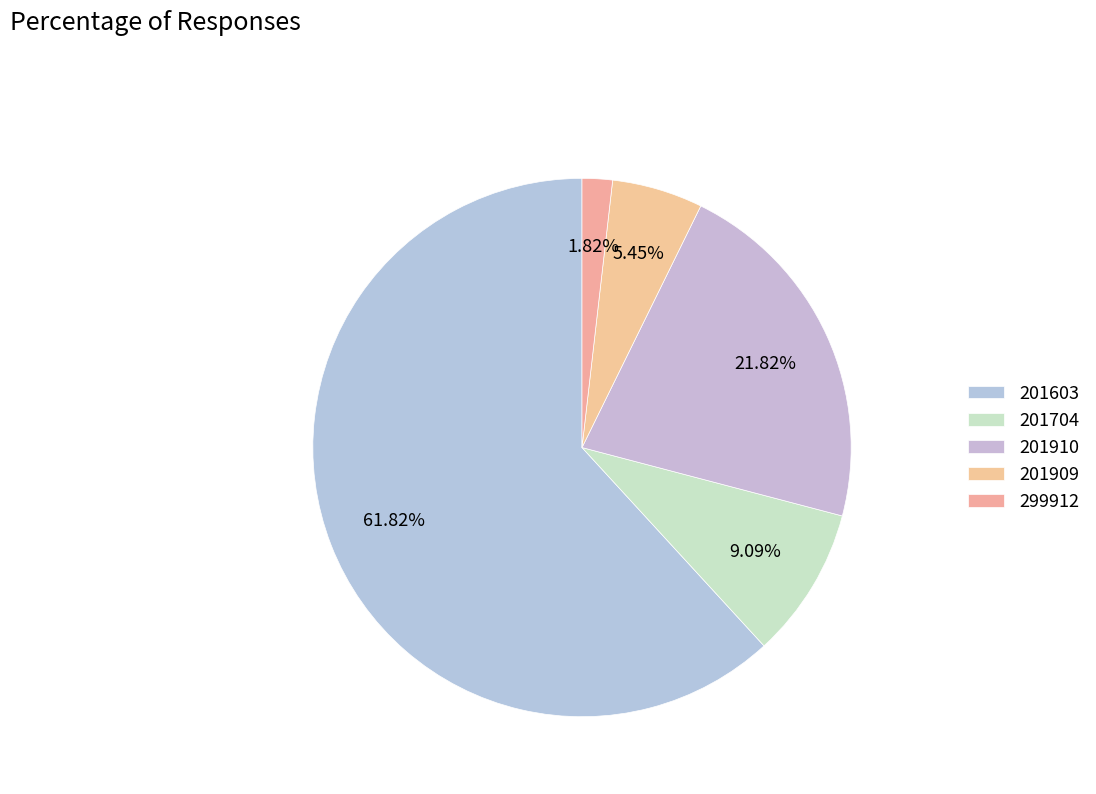

The 201909 slice represents 15% of the pie. True or false?

False